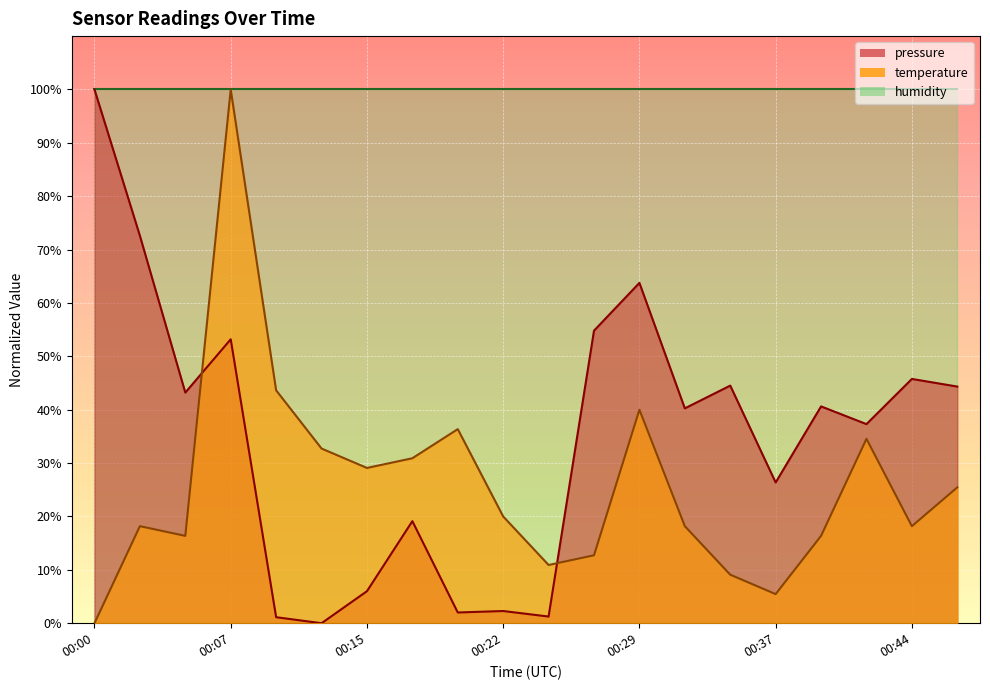

What is the difference between the maximum and minimum values in the pressure series?

100.0